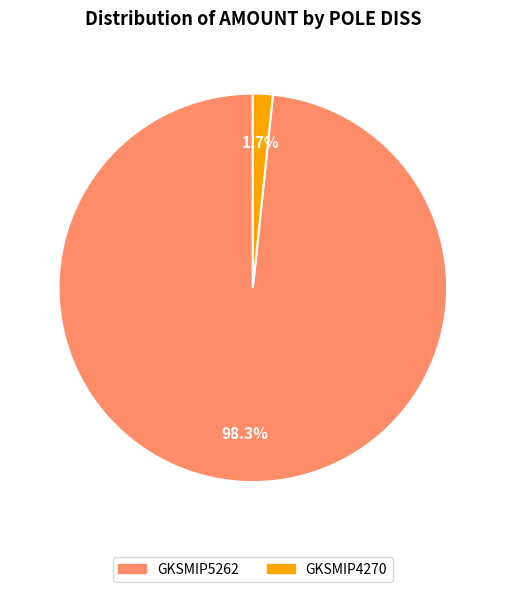

Is the sum of GKSMIP5262 and GKSMIP4270 greater than half?

Yes